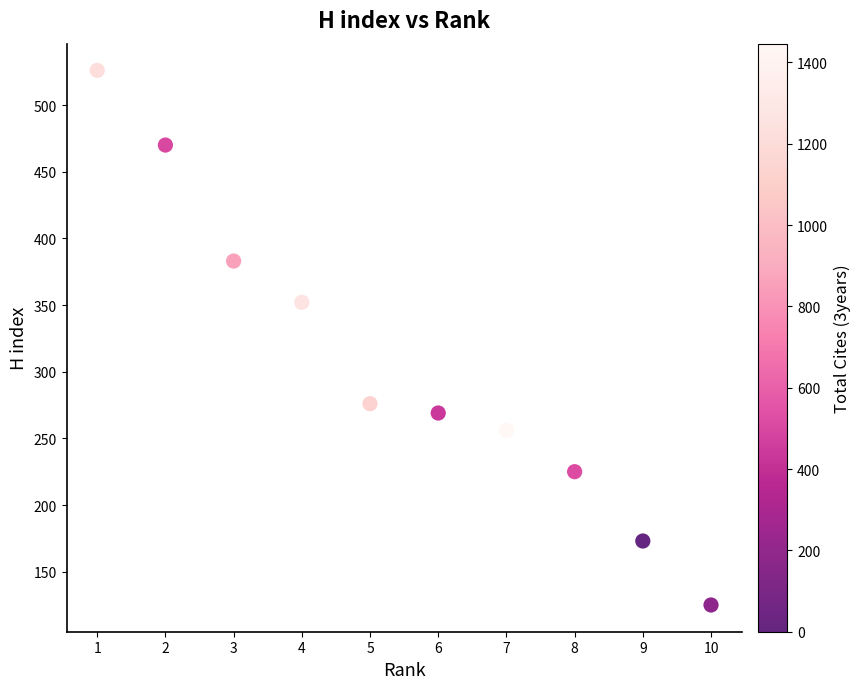

What Y value in the scatter plot is closest to 325?

352